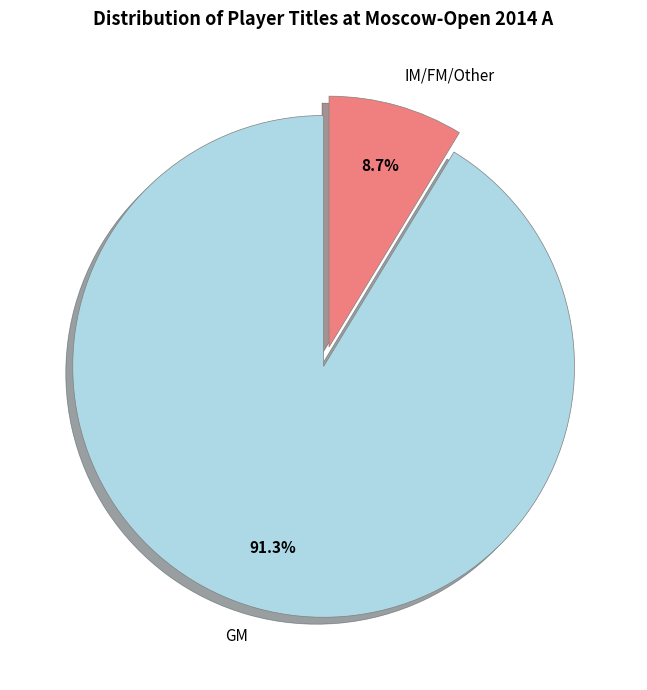

What is the smallest slice in the pie chart?

IM/FM/Other